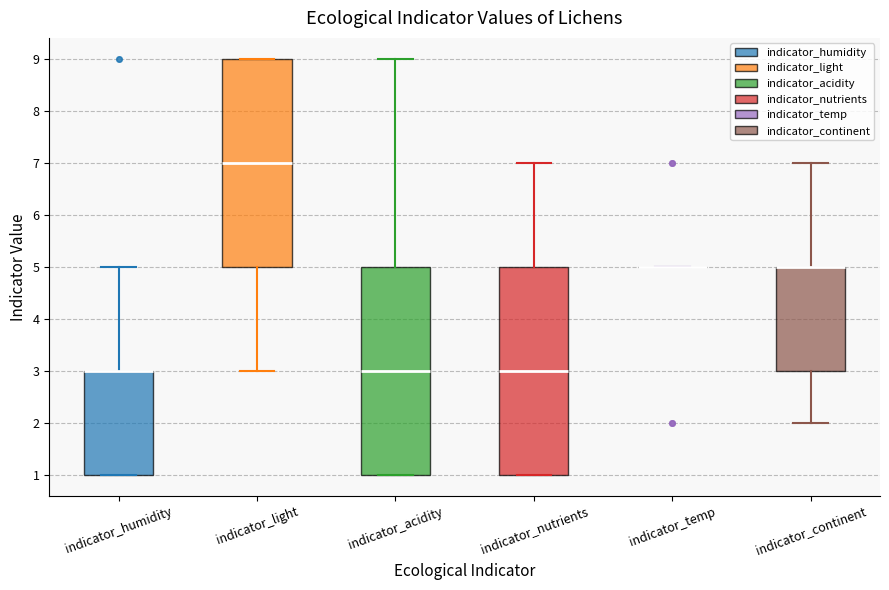

Reading left to right, transcribe this box plot: for each box, give where its median line is, the range the box spans, and where its two whiskers end, as read against the y-axis. The values are not printed on the chart, so give them approximately, as read against the axis.

indicator_humidity: median 3 (drawn on the box's upper edge), box 1 to 3, whiskers 1 to 5
indicator_light: median 7, box 5 to 9, whiskers 3 to 9
indicator_acidity: median 3, box 1 to 5, whiskers 1 to 9
indicator_nutrients: median 3, box 1 to 5, whiskers 1 to 7
indicator_temp: box collapsed to a line at 5, whiskers 5 to 5
indicator_continent: median 5 (drawn on the box's upper edge), box 3 to 5, whiskers 2 to 7